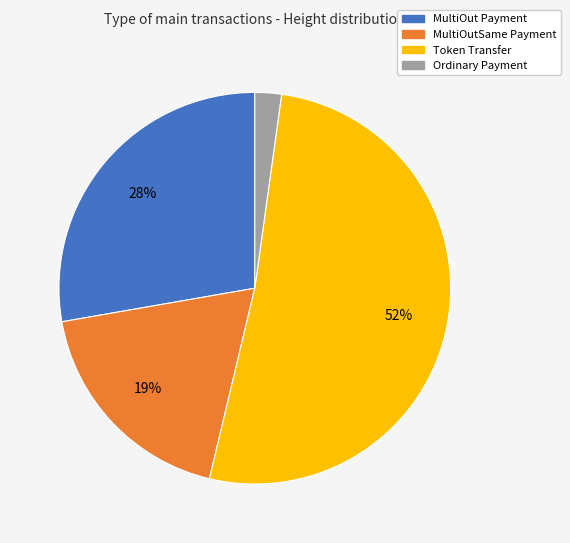

How many slices are in this pie chart?

4